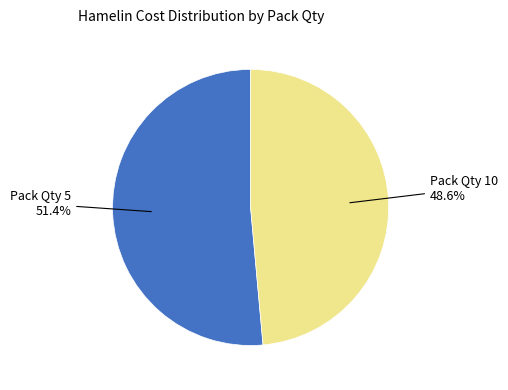

Does any single category account for the majority?

Yes